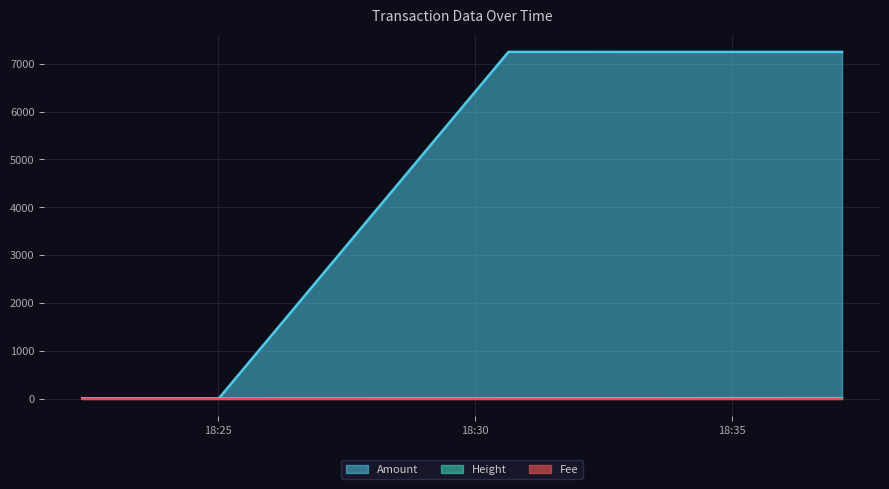

How many Height values are between 2 and 8?

3